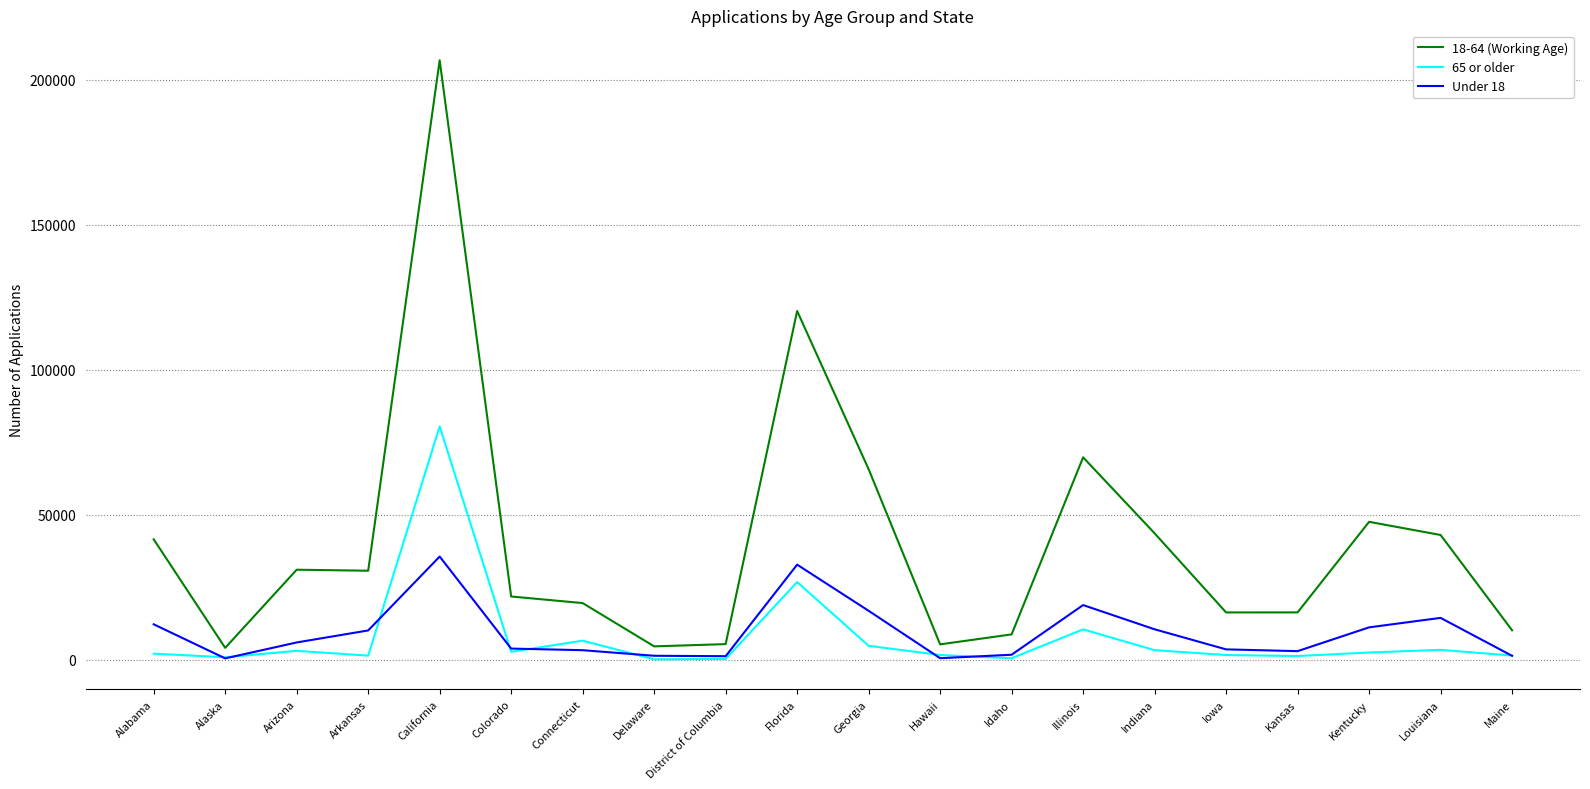

True or false: 18-64 (Working Age) and Under 18 cross at least once.

False